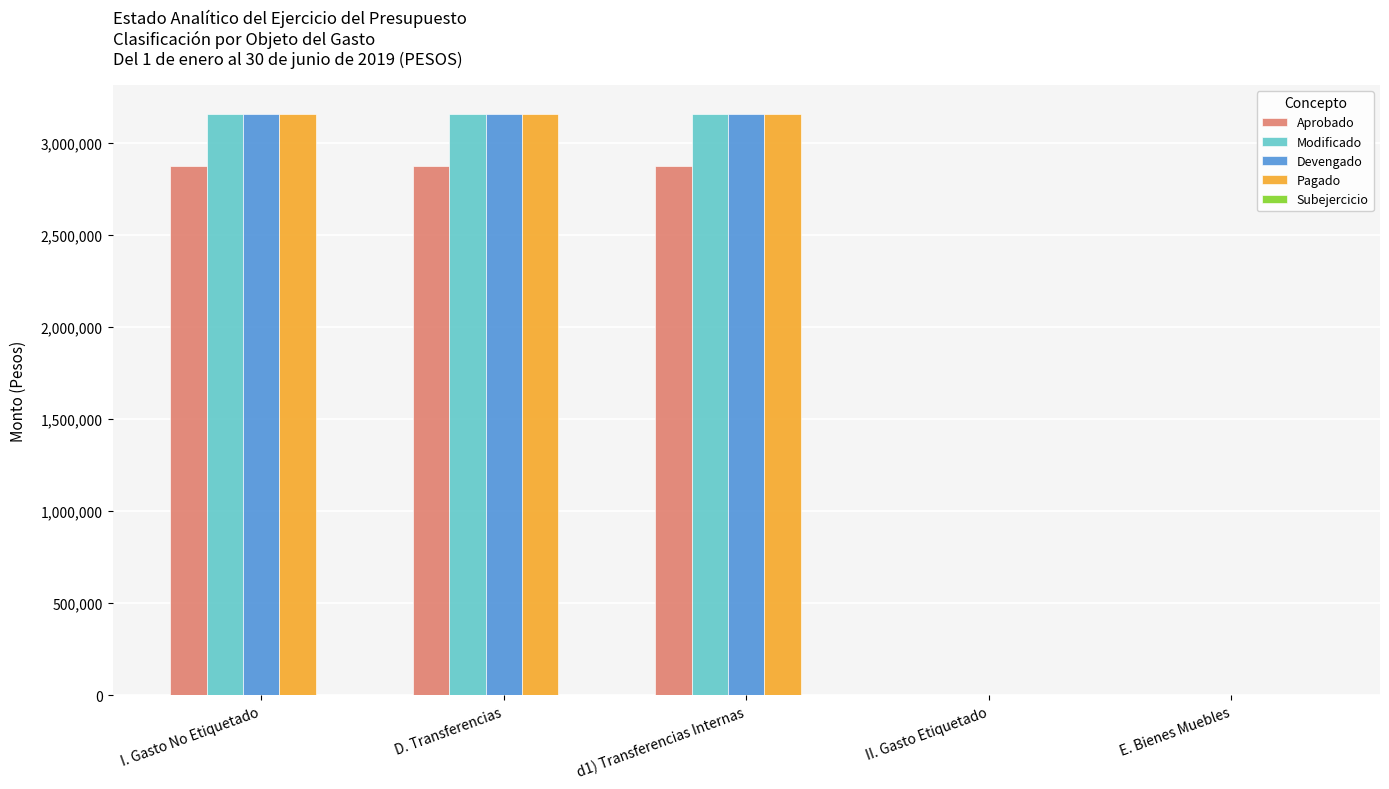

Is the value of Devengado at D. Transferencias greater than the value of Aprobado at II. Gasto Etiquetado?

Yes